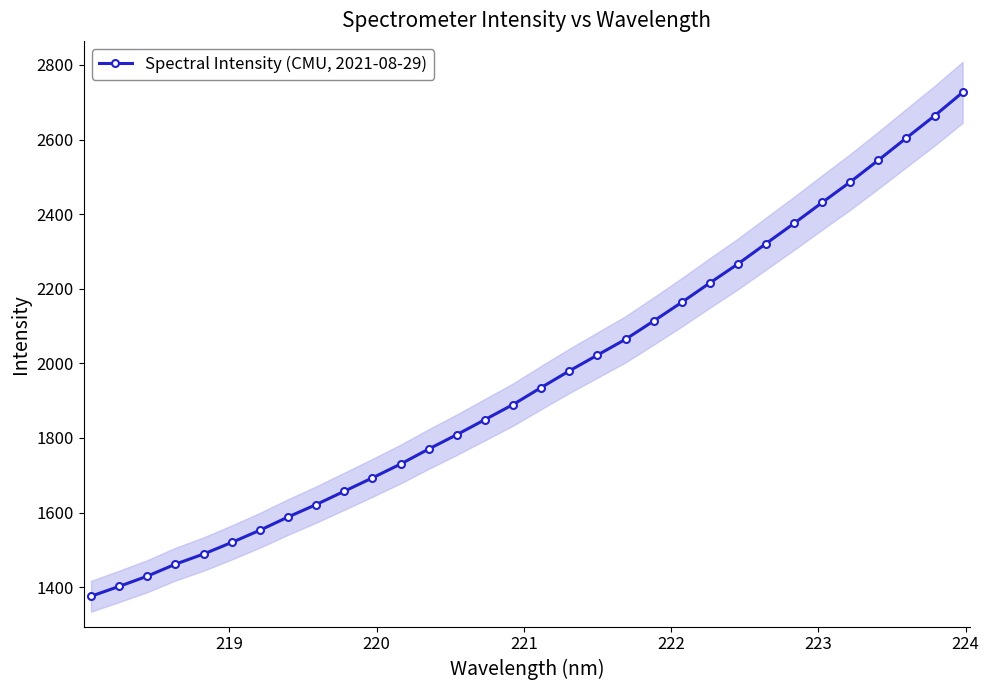

What is the value of the Spectral Intensity (CMU, 2021-08-29) point at the 18th from the left?

1979.7